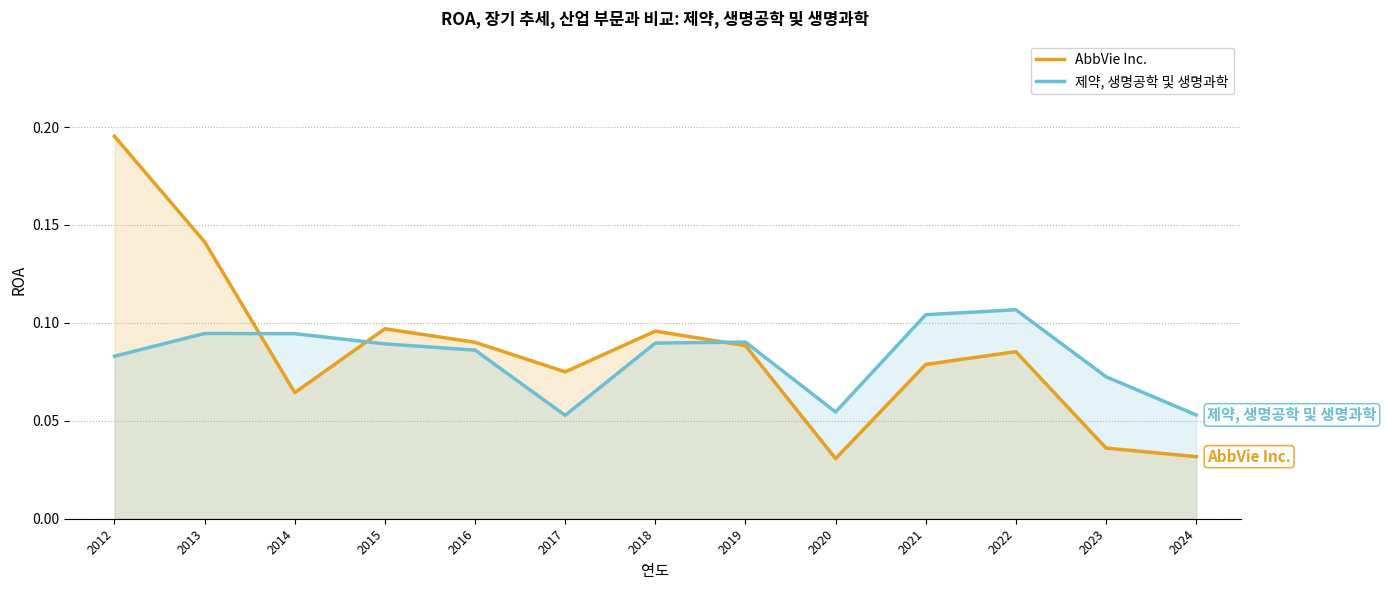

What is the average value of the AbbVie Inc. series?

0.1